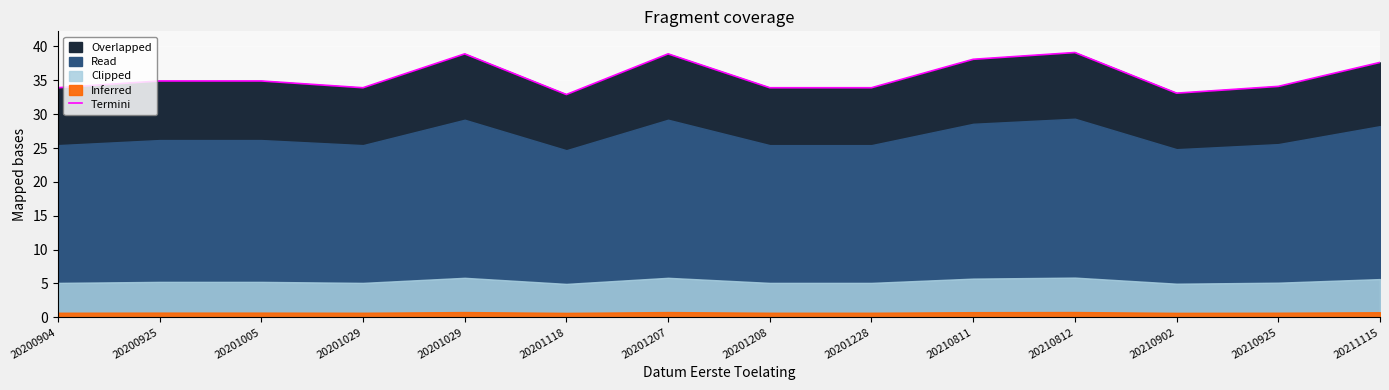

What is the difference between the values at 20210925 and 20200925?

800